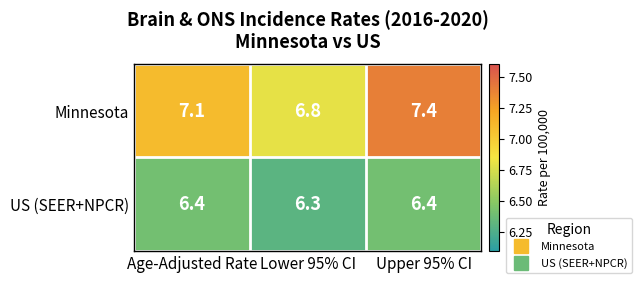

What is the difference between the highest and lowest values at Lower 95% CI?

0.5